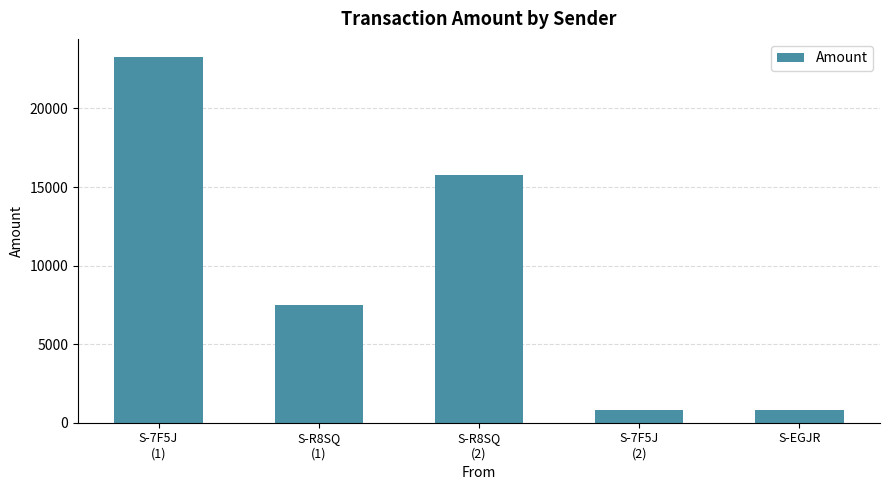

What is the sum of all values?

48100.4